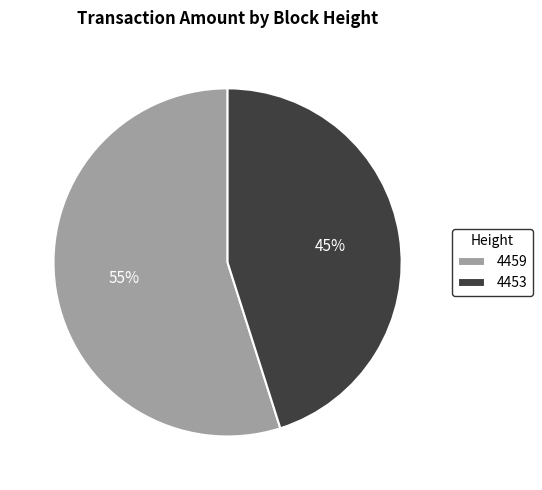

What percentage is the 4453 slice, to the nearest percent?

45%